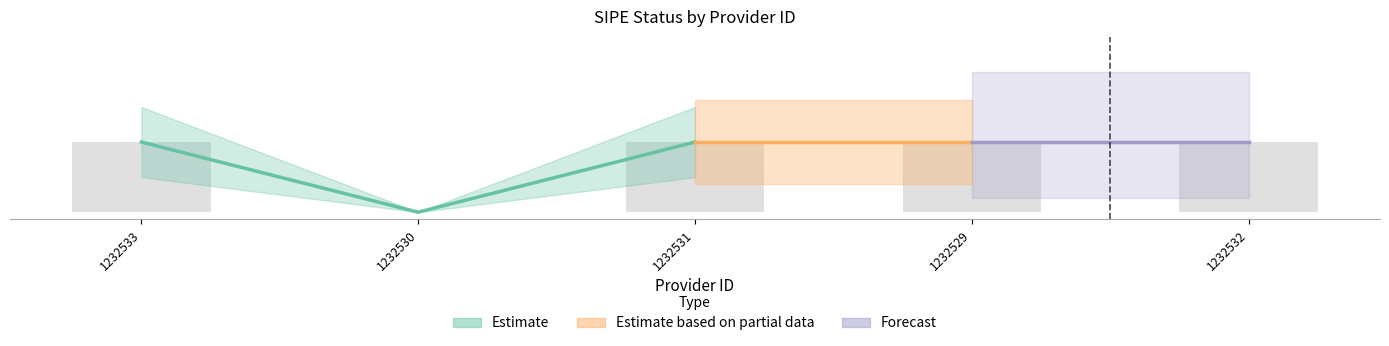

At which category does the chart reach its minimum across all series?

1232530